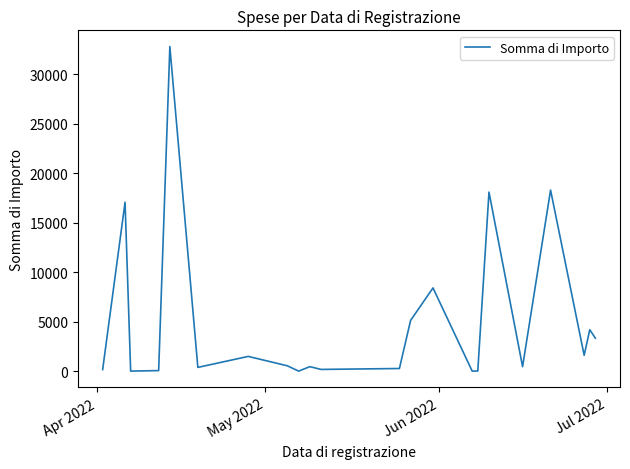

What is the maximum value shown in the chart?

32776.9